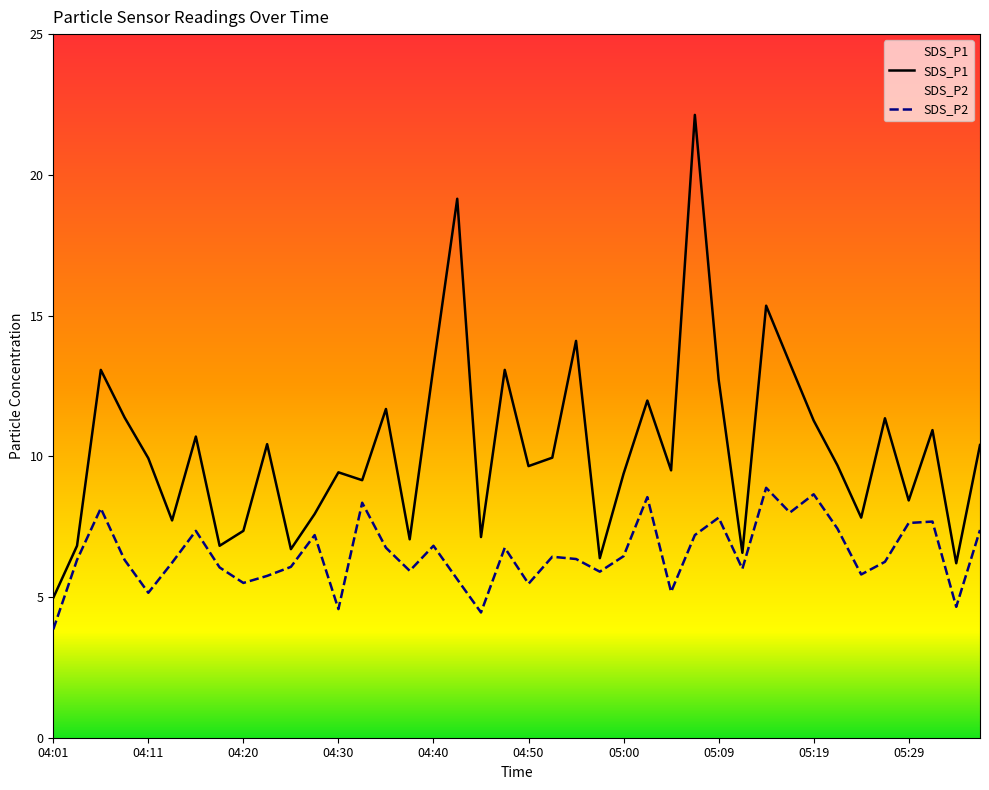

What is the sum of all SDS_P2 values?

260.9